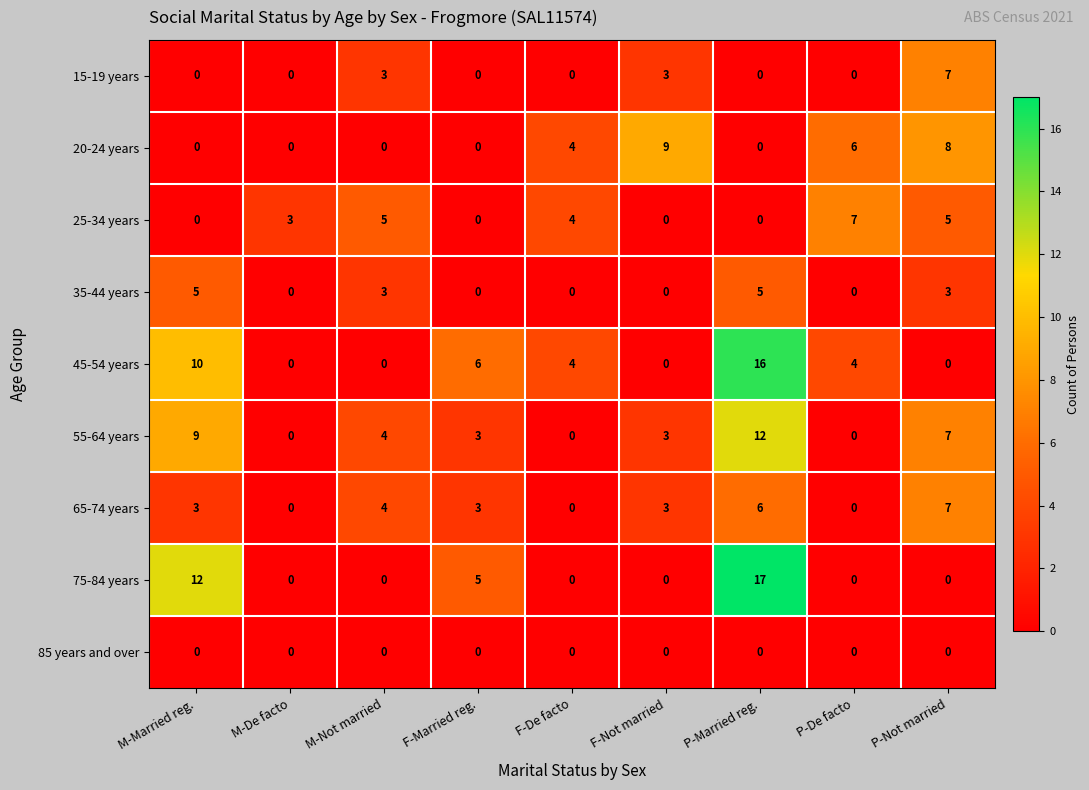

At which label is 75-84 years closest to 8?

F-Married reg.